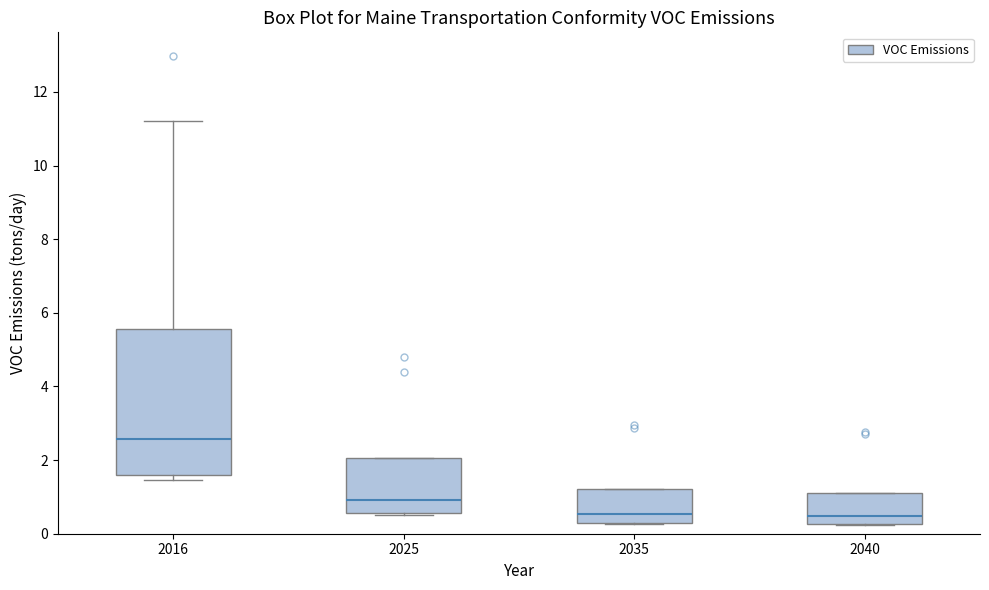

Which box's median line is the highest?

2016